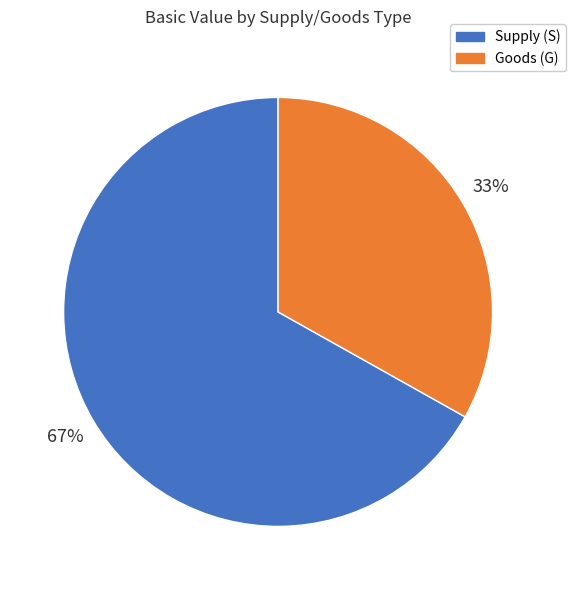

Is there a majority slice in this chart?

Yes